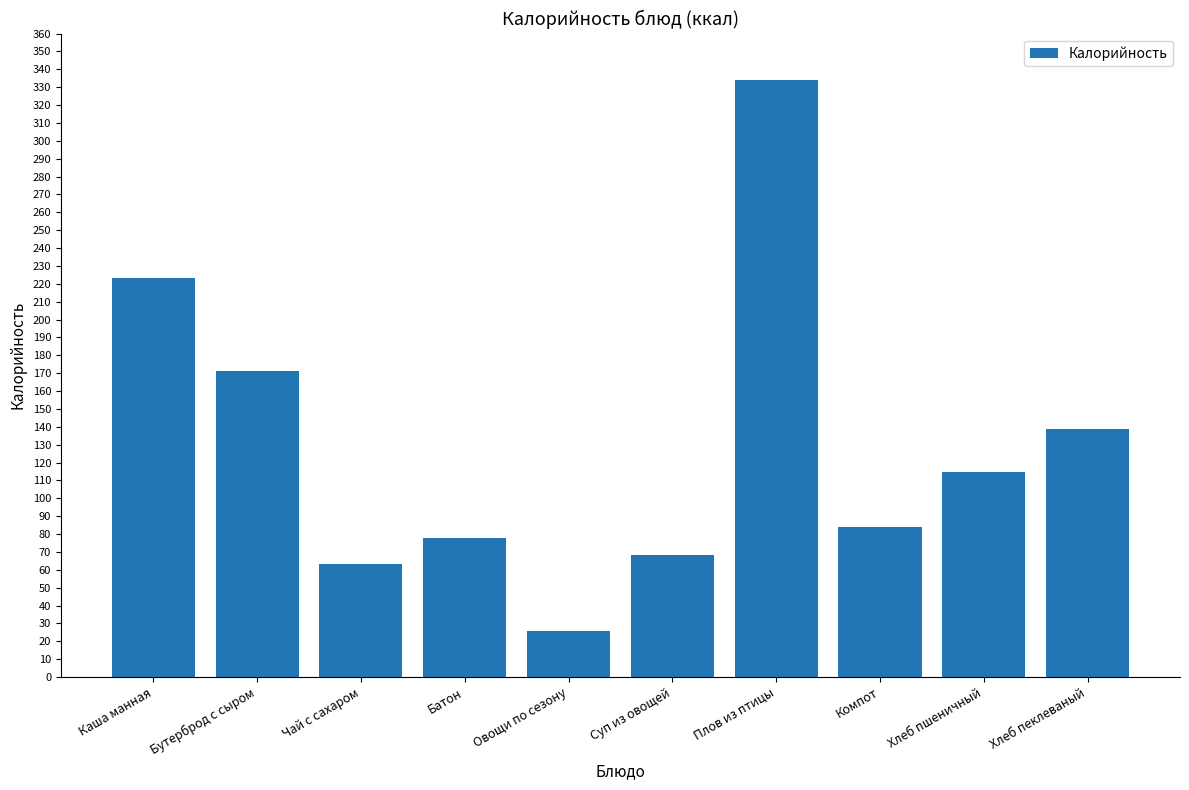

Is it true that the value at Овощи по сезону is 25.7?

True